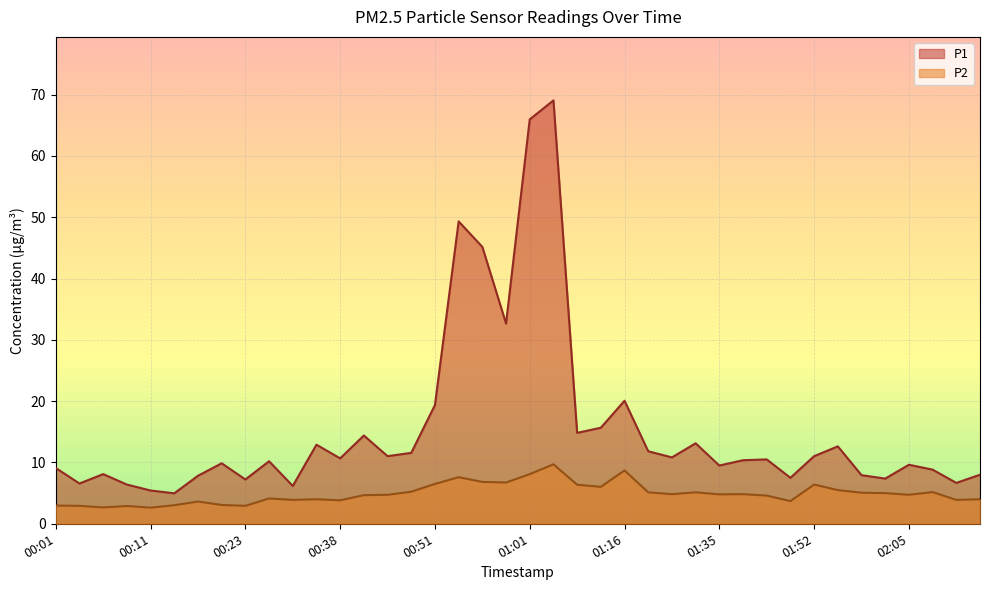

True or false: P1 and P2 intersect in this chart.

False